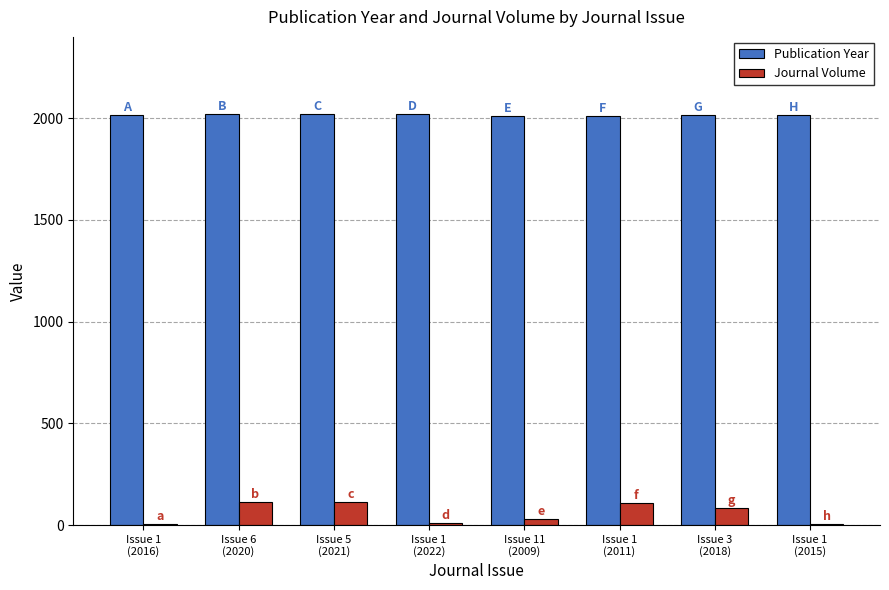

Which series has the largest total across all categories?

Publication Year